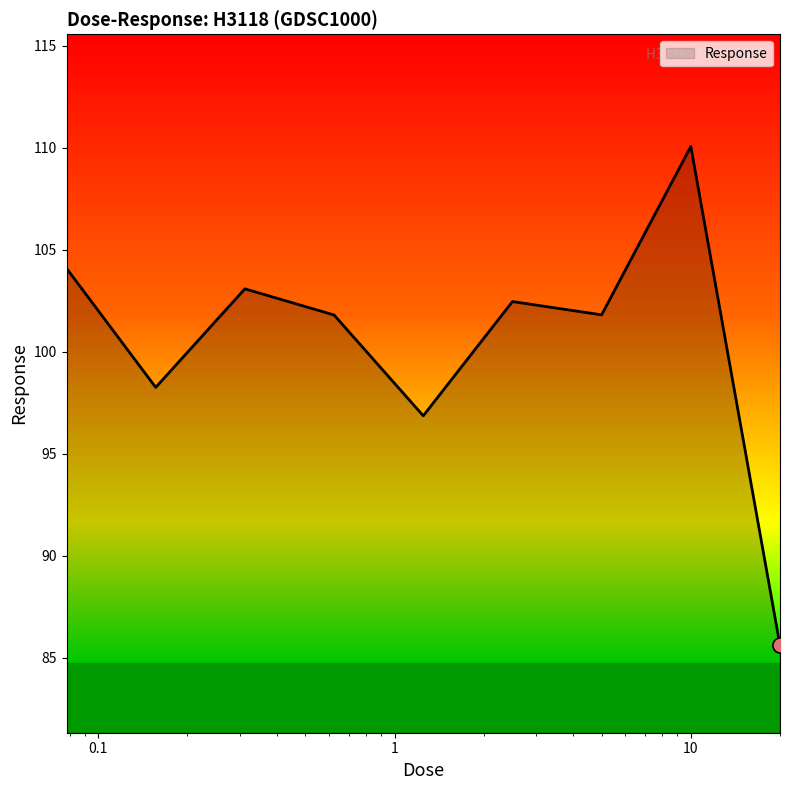

What is the maximum value shown in the chart?

110.1